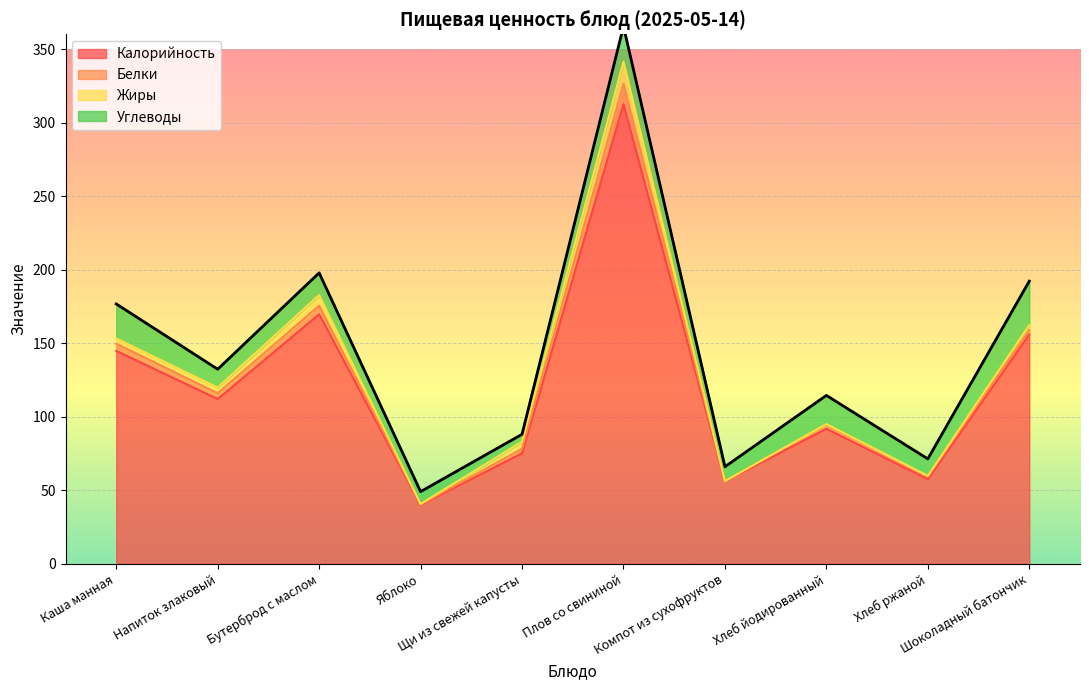

At how many categories does at least one series exceed 38?

10